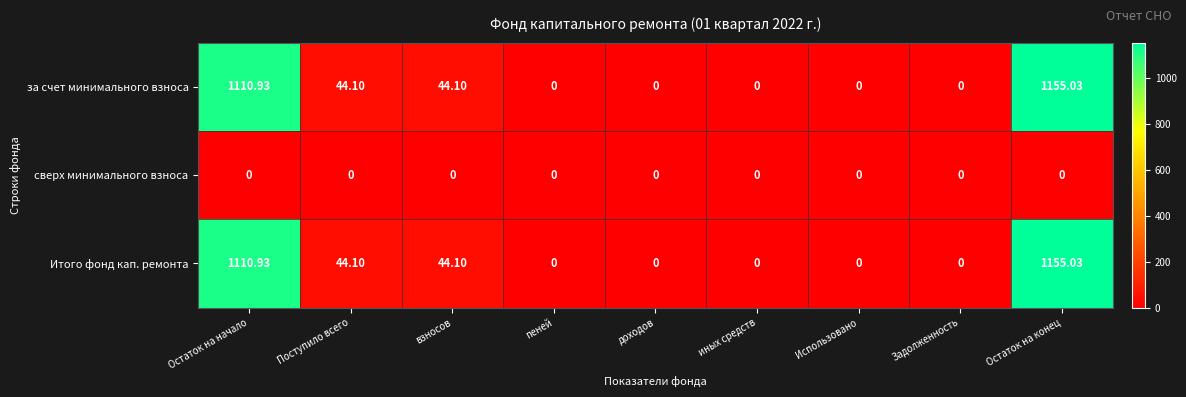

What is the total value across all series at Поступило всего?

88.2